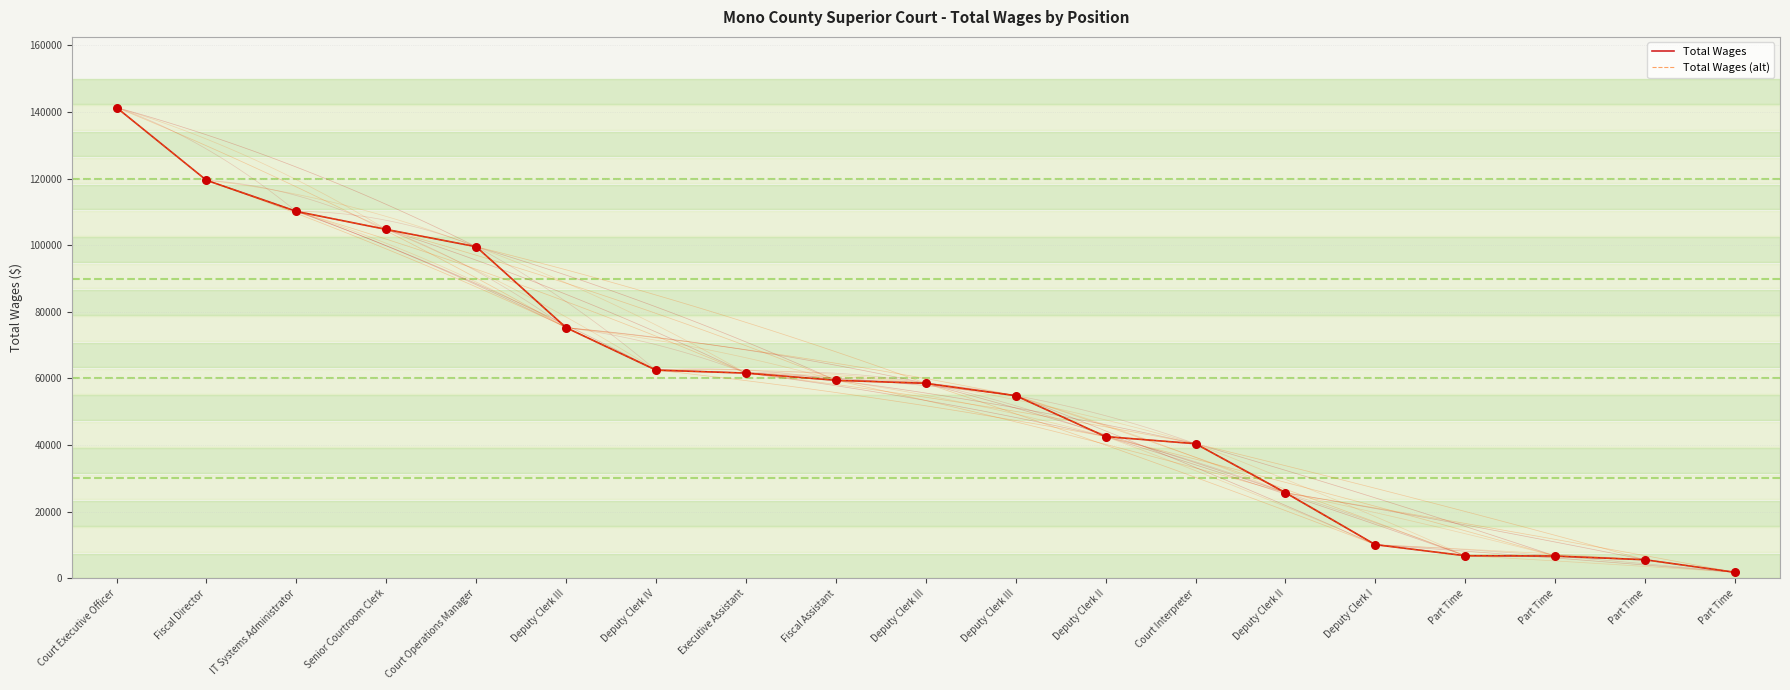

Which series has the largest total across all categories?

Total Wages